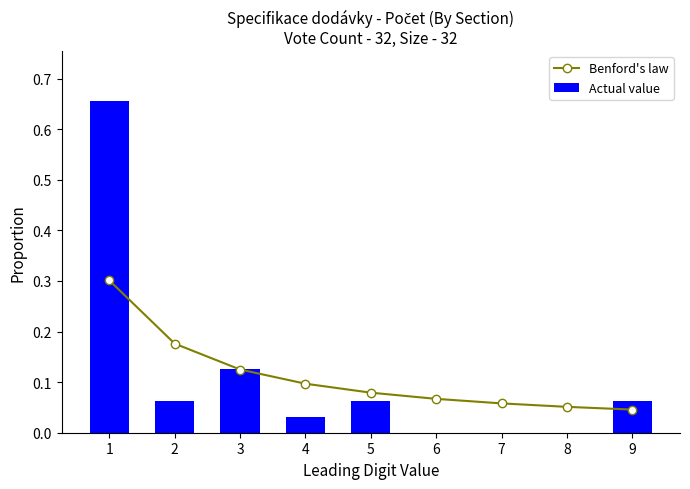

Which series has the largest total across all categories?

Benford's law